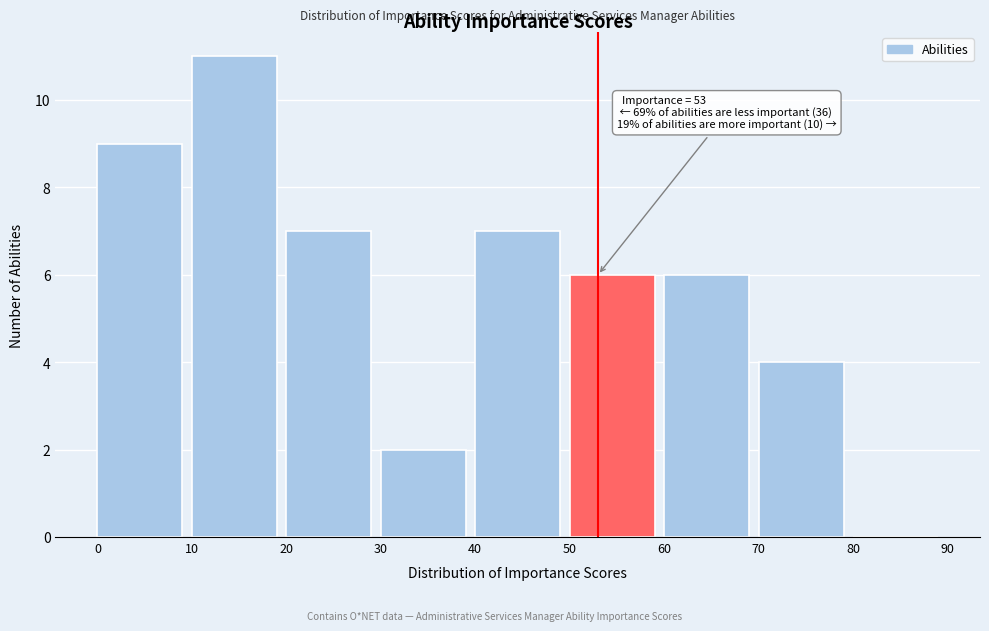

Which range on the x-axis has the tallest bar?

10 to 20